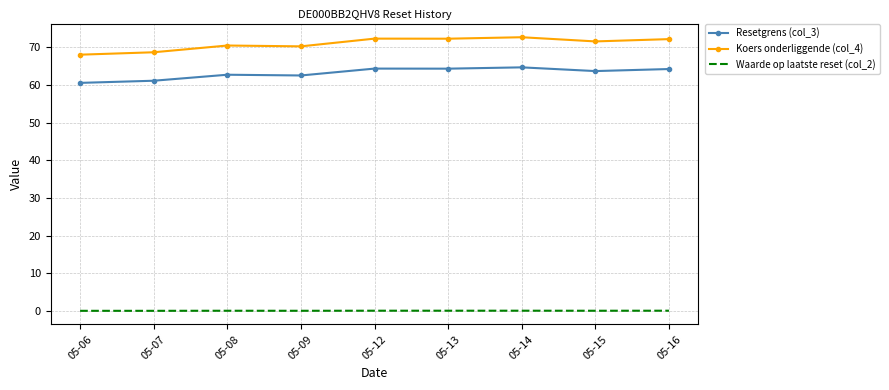

True or false: Waarde op laatste reset (col_2) has a value of 0.1 at 05-08.

True